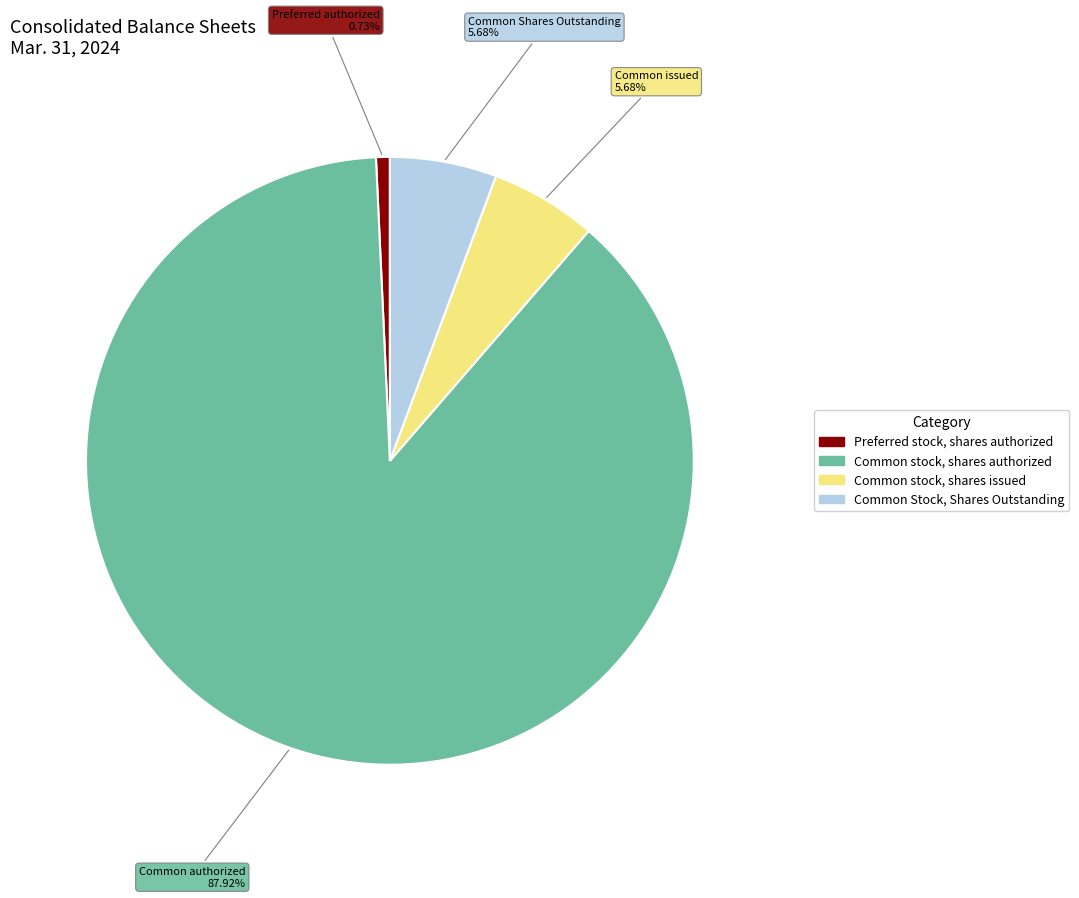

Does any single category account for the majority?

Yes